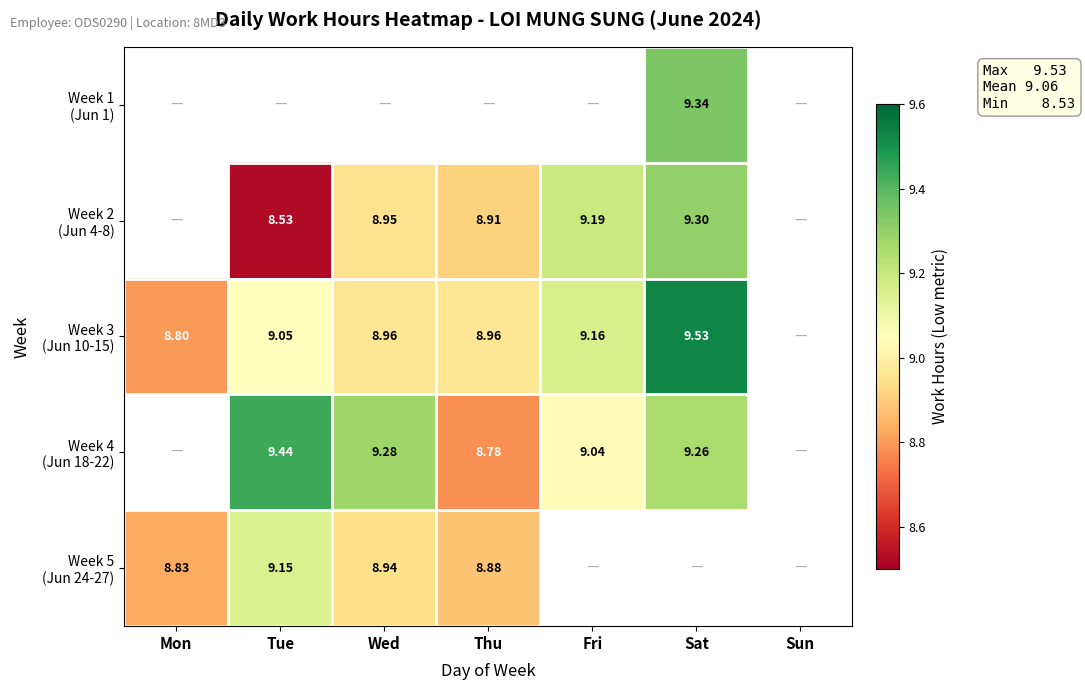

What is the smallest value displayed?

8.5